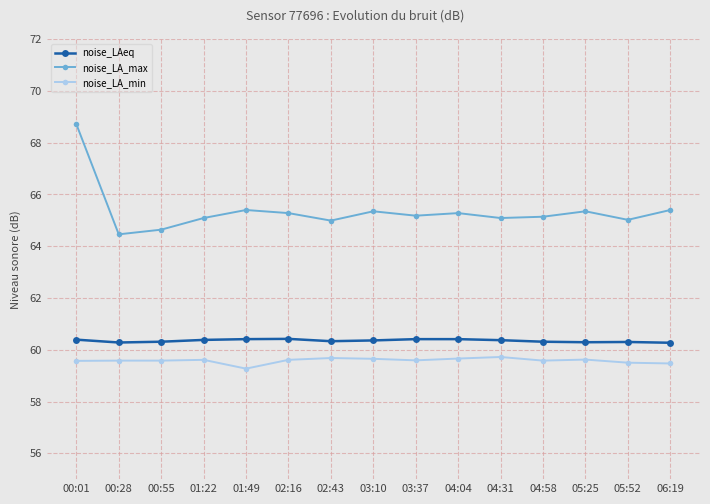

Is this an area chart (filled region under the line)?

No